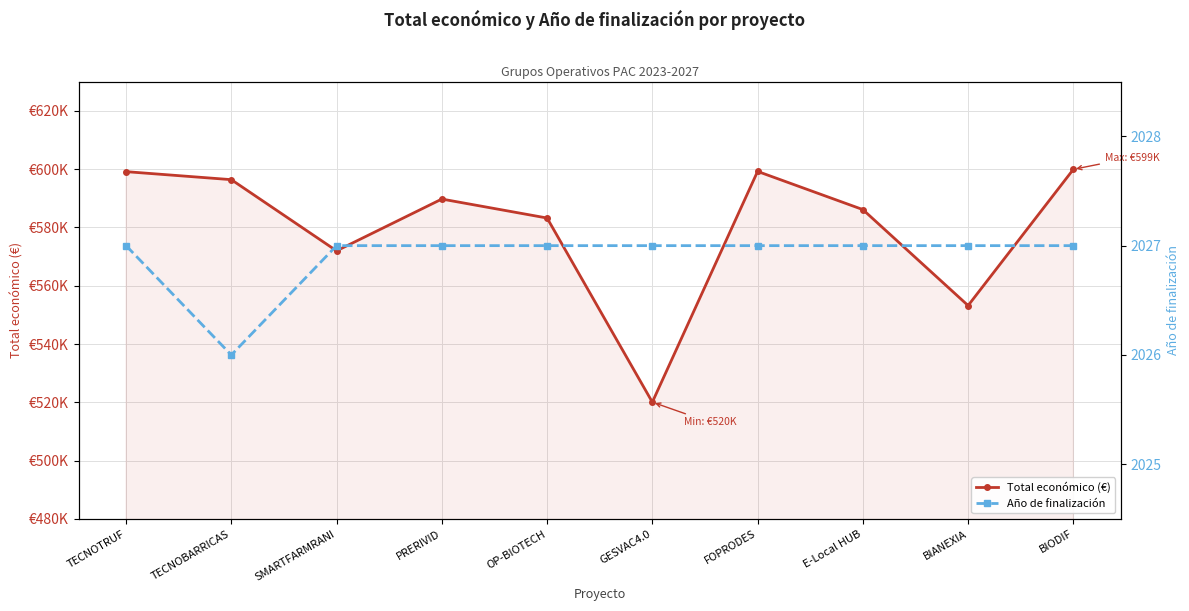

What is the difference between the maximum and minimum values in the Año de finalización series?

1